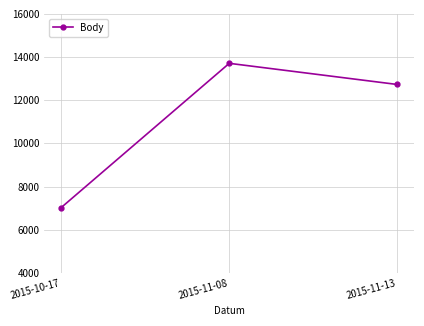

Count the values in the range 7027 to 13709.

3